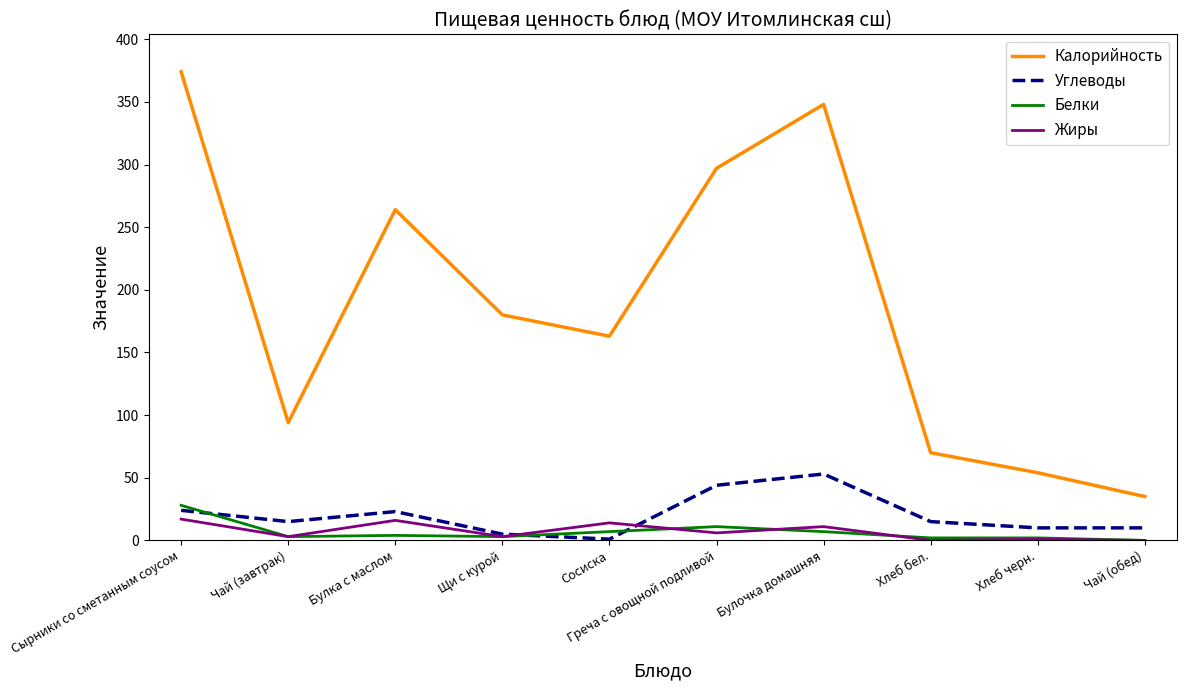

How many lines are shown in the chart?

4